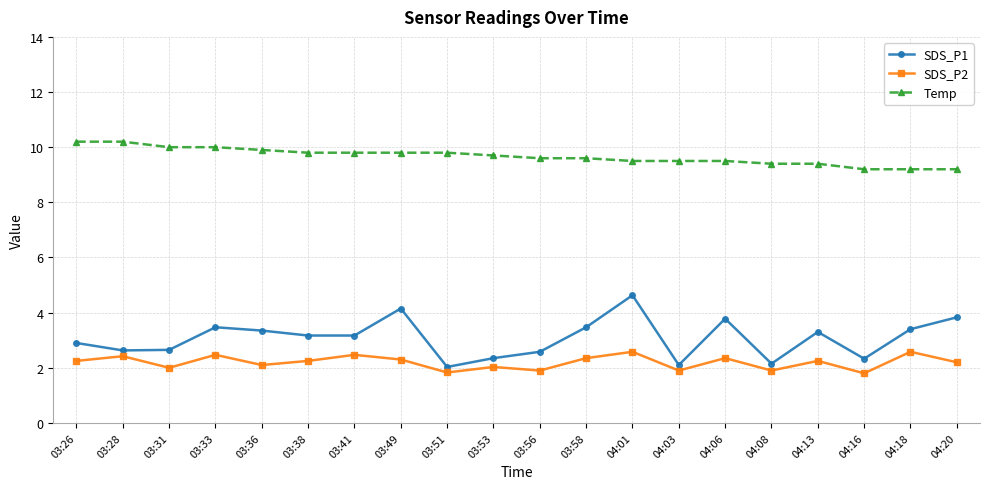

True or false: Temp and SDS_P1 cross at least once.

False